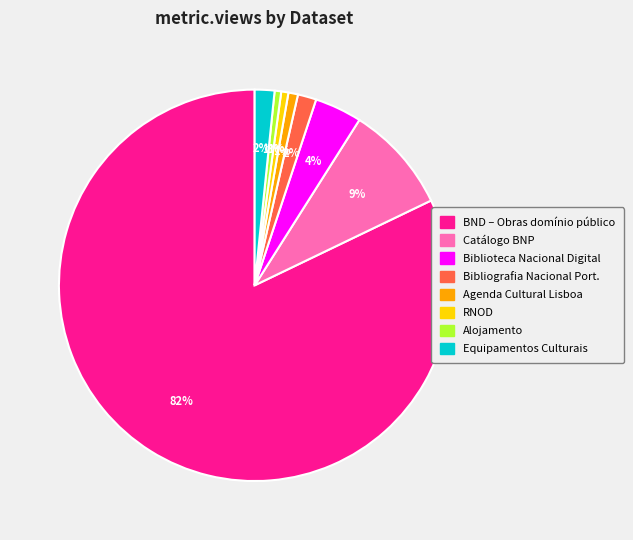

Is there a majority slice in this chart?

Yes